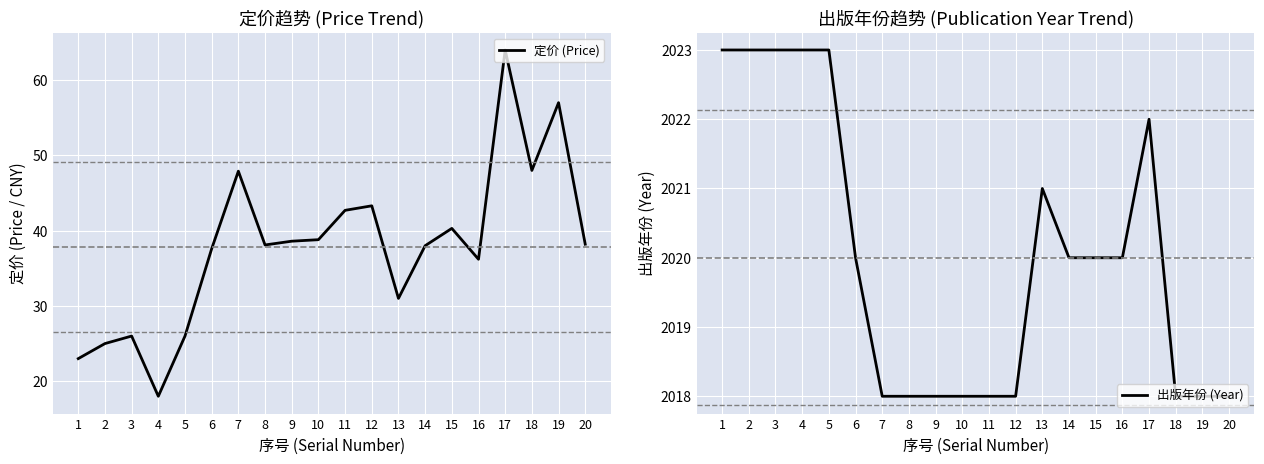

The value of 定价 (Price) at 7 is 47.9. True or false?

True